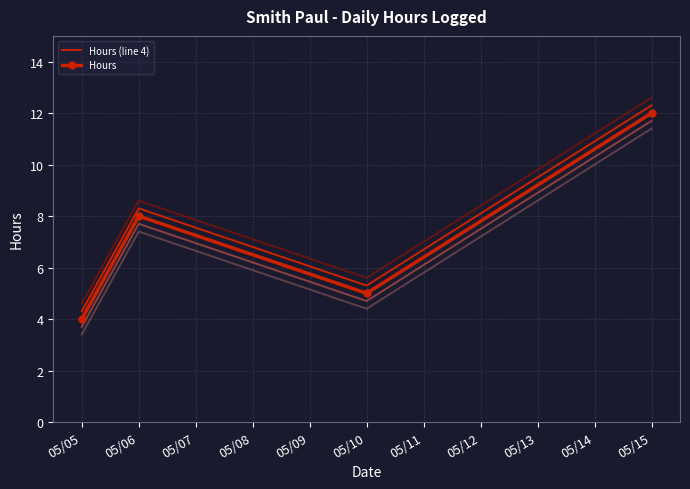

The value of Hours (line 4) at 05/05 is 1.2. True or false?

False